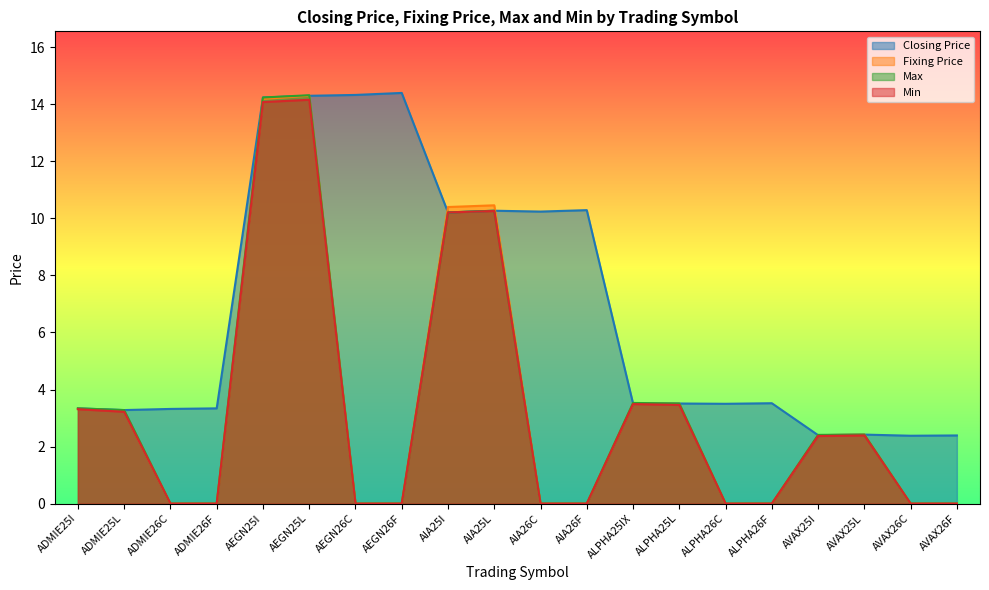

How many interior local valleys does the Closing Price series have?

6